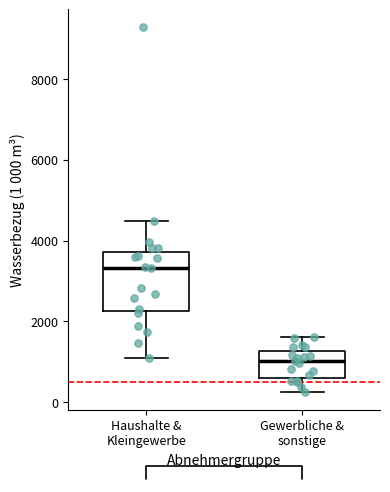

Which box's median line is the lowest?

Gewerbliche & sonstige